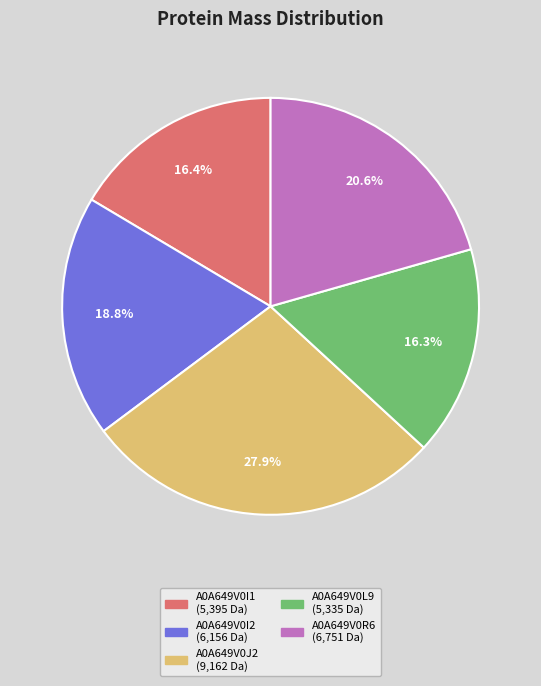

Which category has the biggest portion of the pie?

A0A649V0J2